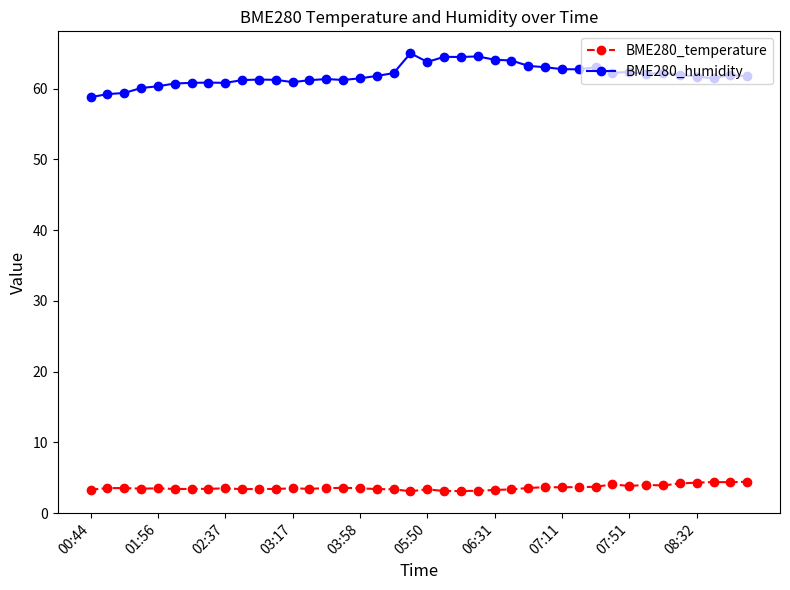

What is the lowest value of the BME280_temperature series?

3.1